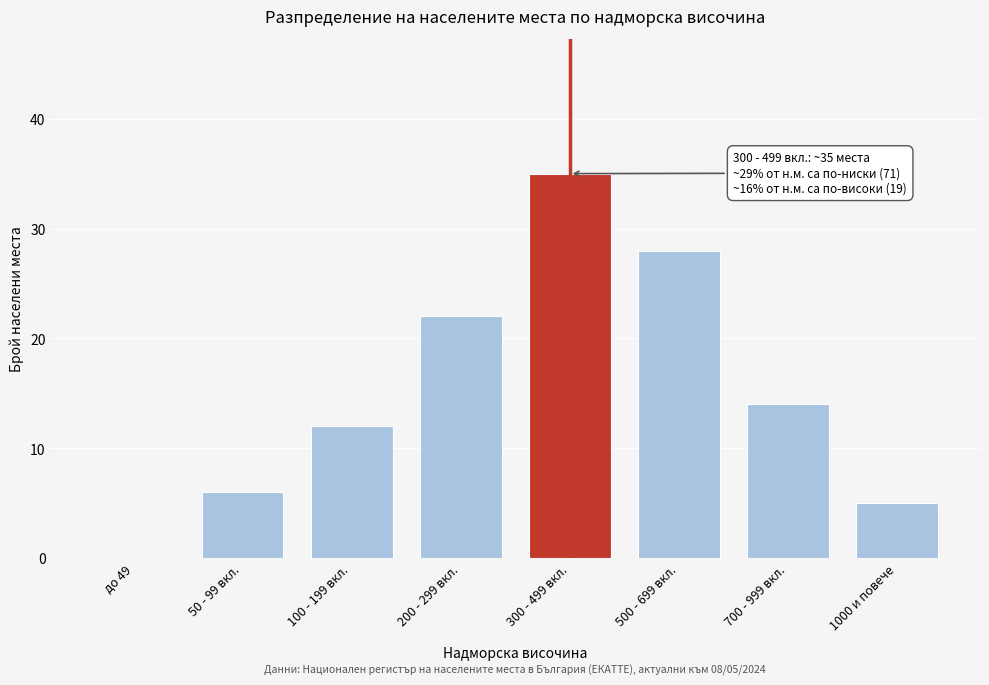

Reading left to right, what are all the values shown in this chart?

до 49=0	50 - 99 вкл.=6	100 - 199 вкл.=12	200 - 299 вкл.=22	300 - 499 вкл.=35	500 - 699 вкл.=28	700 - 999 вкл.=14	1000 и повече=5